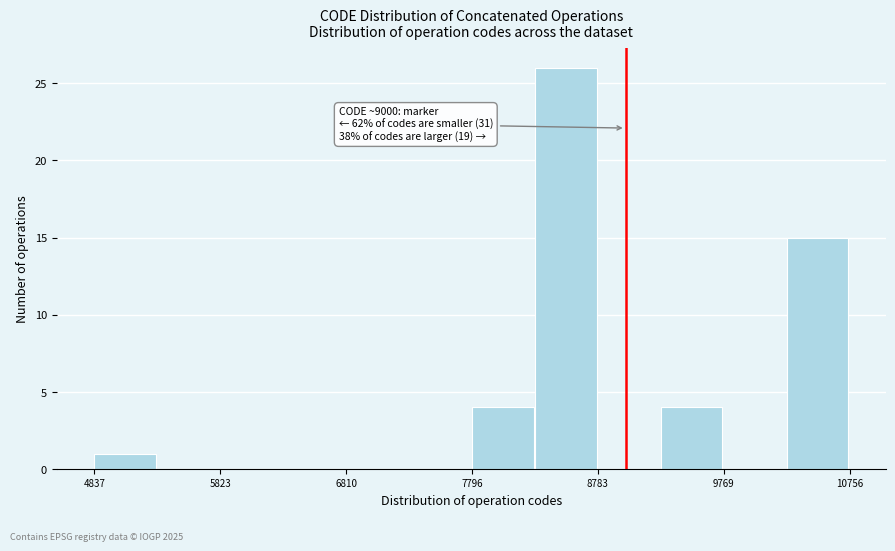

Over which range of the x-axis is the bar tallest?

8300 to 8800